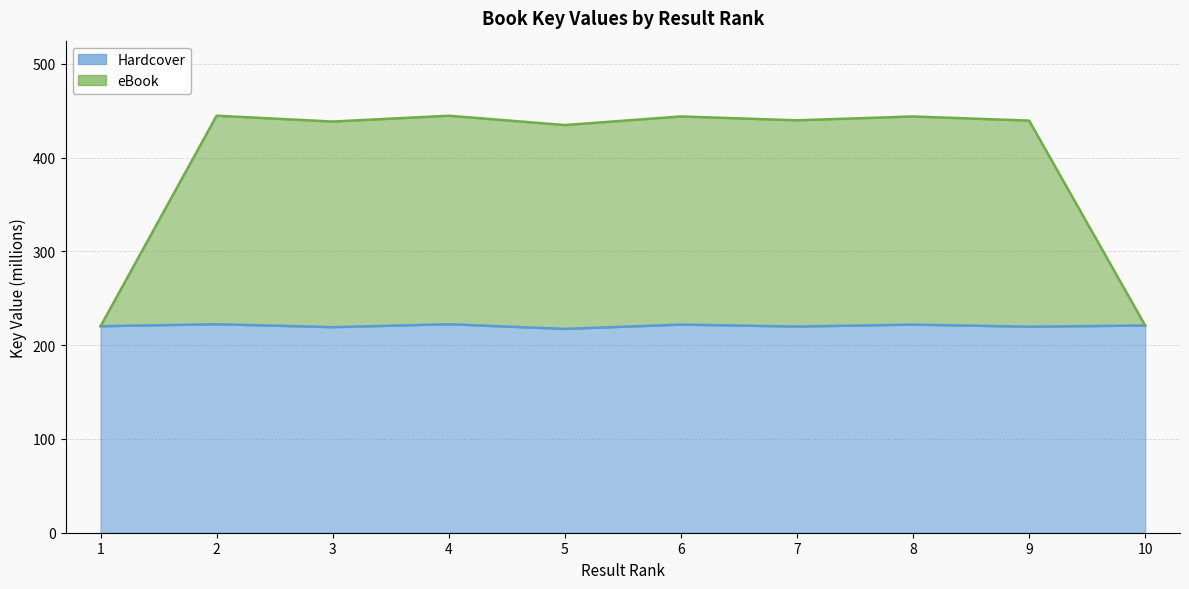

True or false: Hardcover and eBook cross at least once.

False